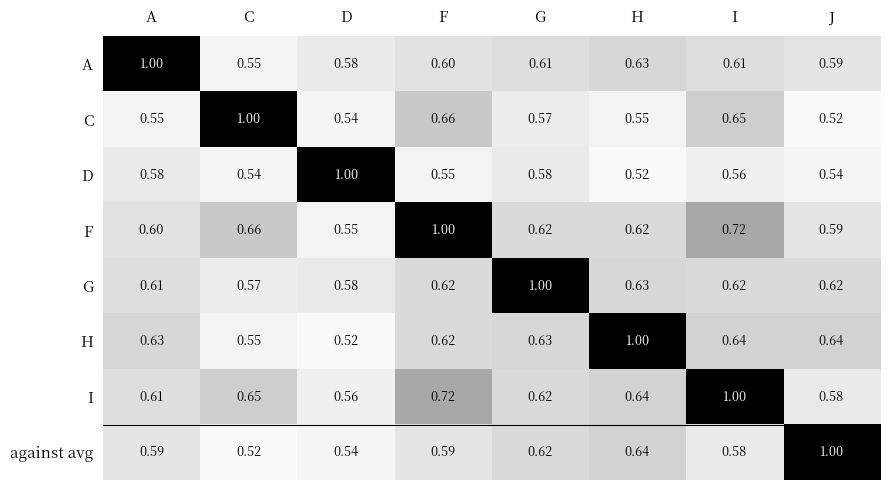

Count the number of data series in this chart.

8